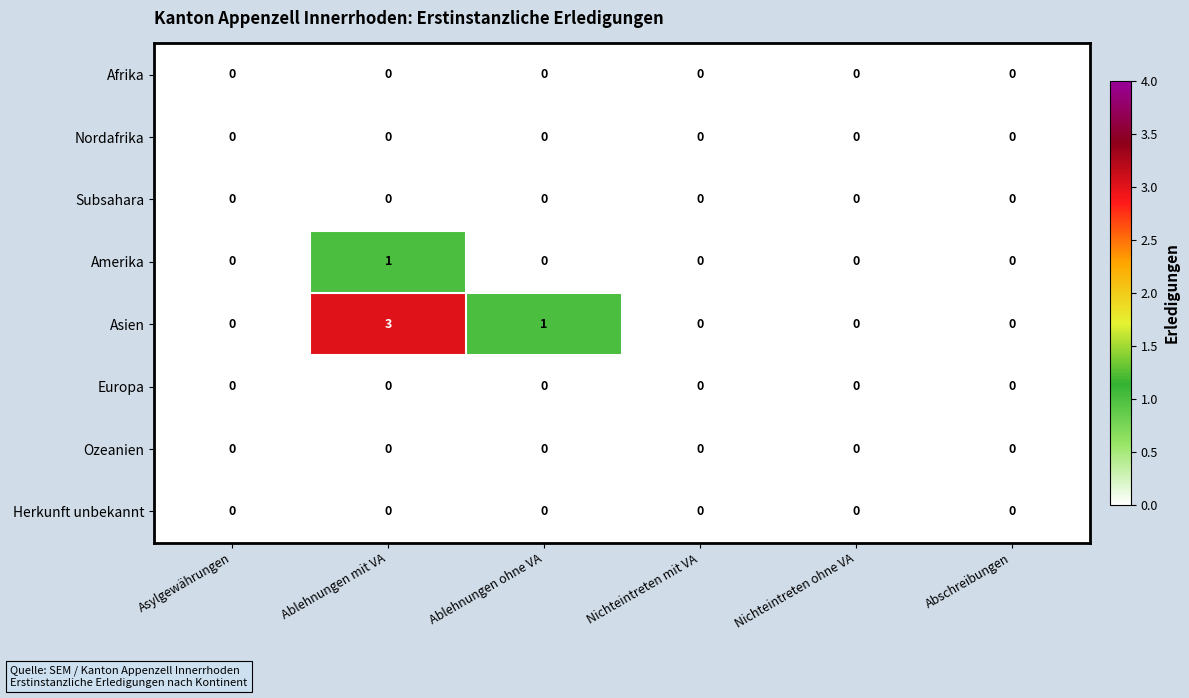

At which category is the sum across all series the highest?

Ablehnungen mit VA